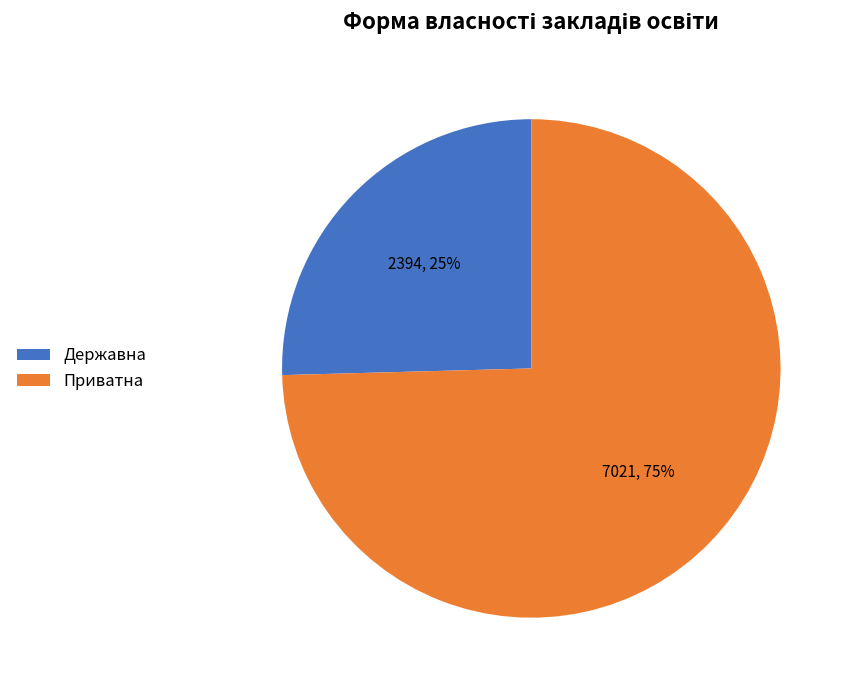

Do Державна and Приватна together represent more than half of the pie?

Yes